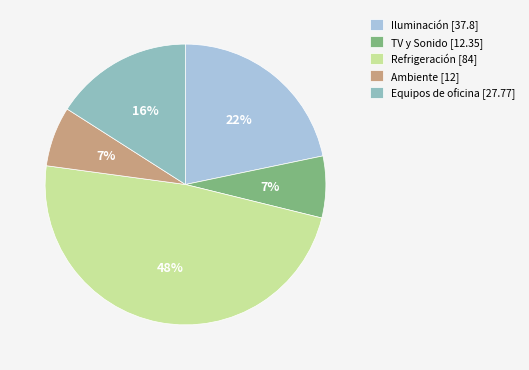

Which slice is the largest?

Refrigeración